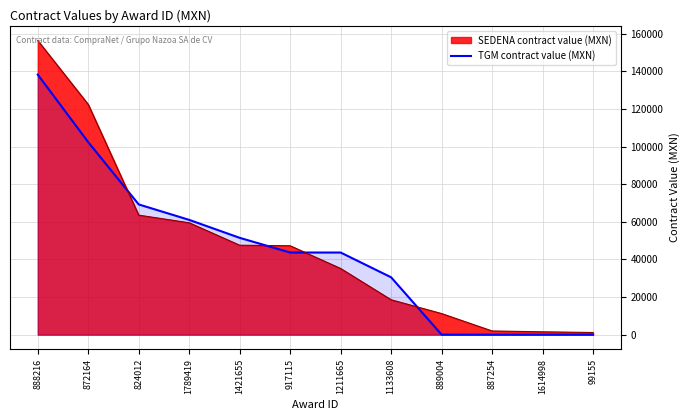

How many intersections are there between TGM contract value (MXN) and SEDENA contract value (MXN)?

4